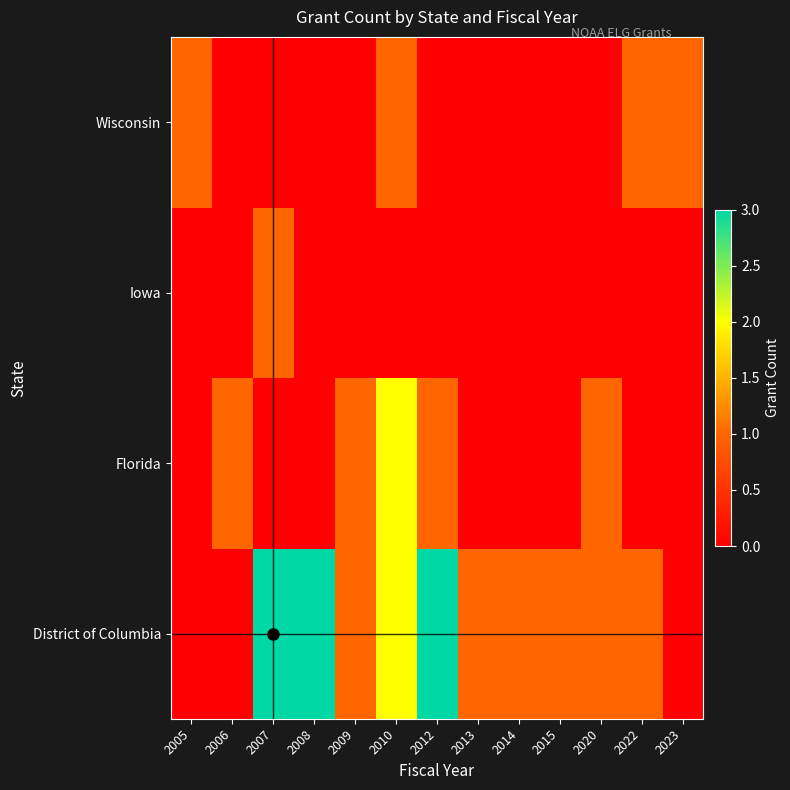

Which series has the largest total across all categories?

District of Columbia